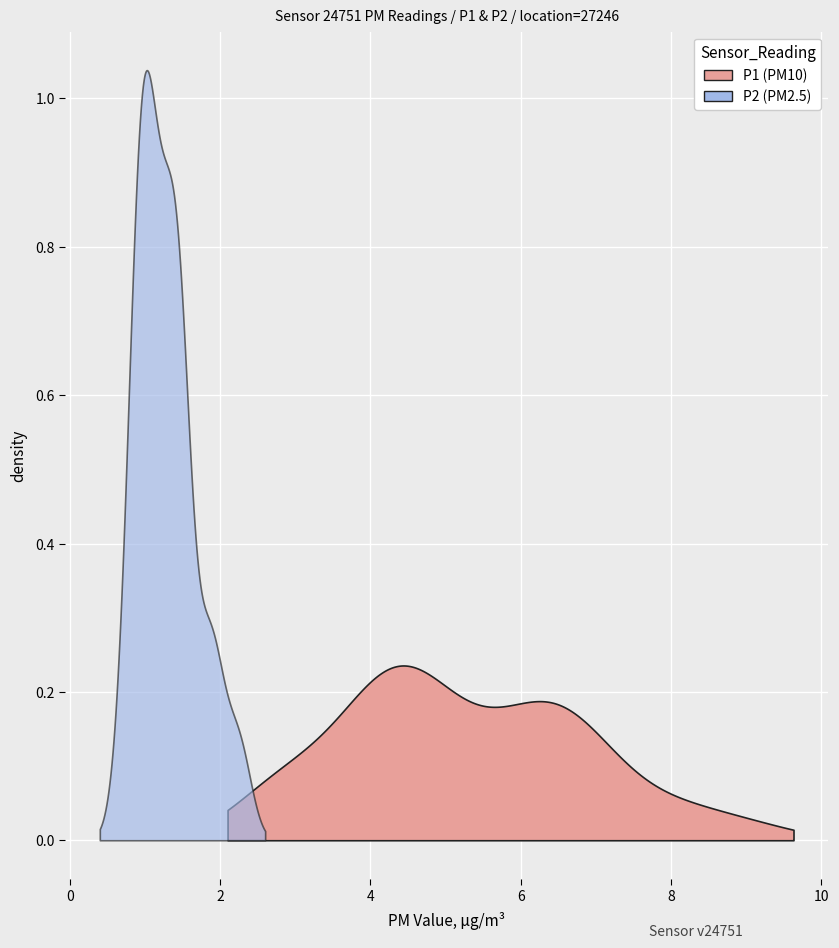

How many categories are shown in the chart?

40